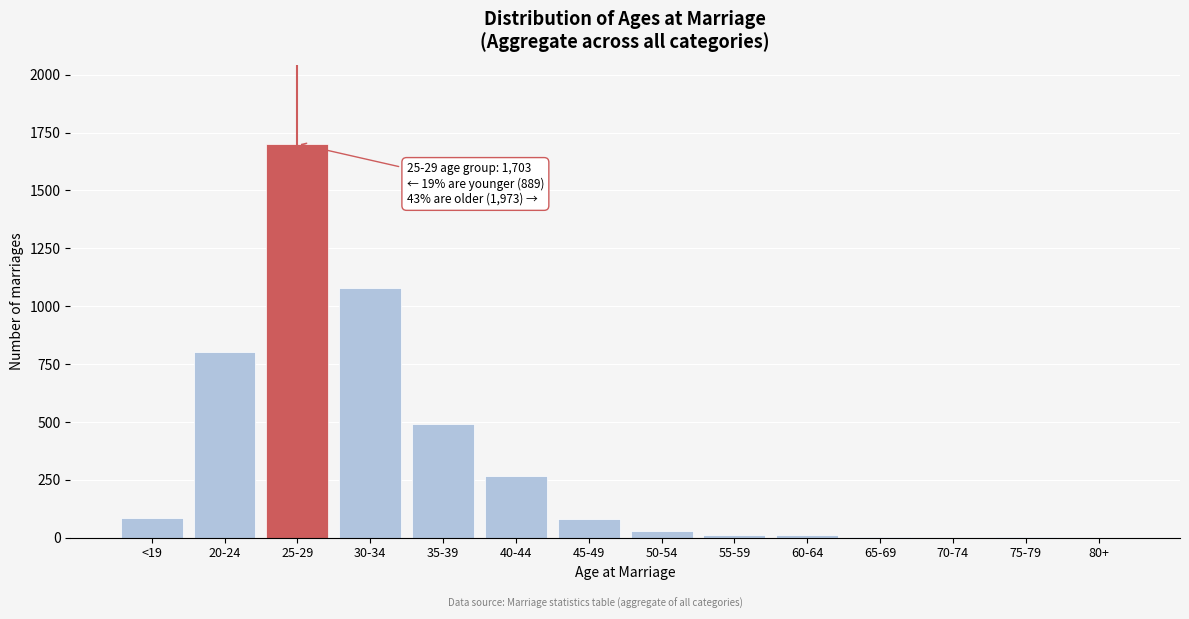

The value at 40-44 is 266. True or false?

True